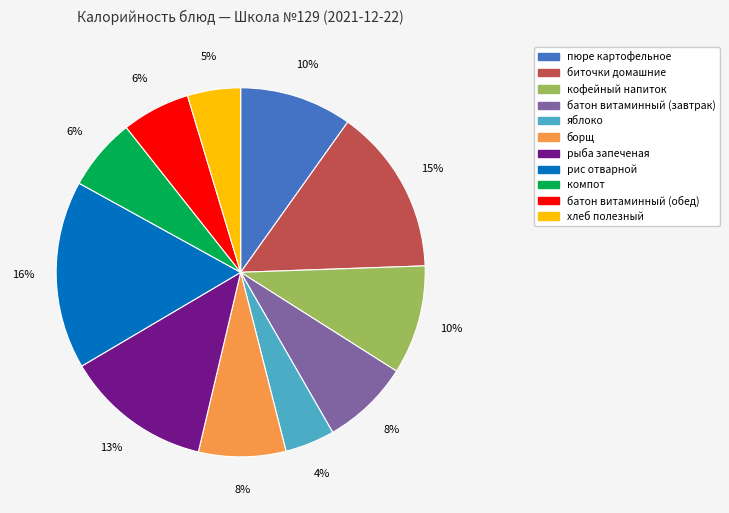

Is there a majority slice in this chart?

No